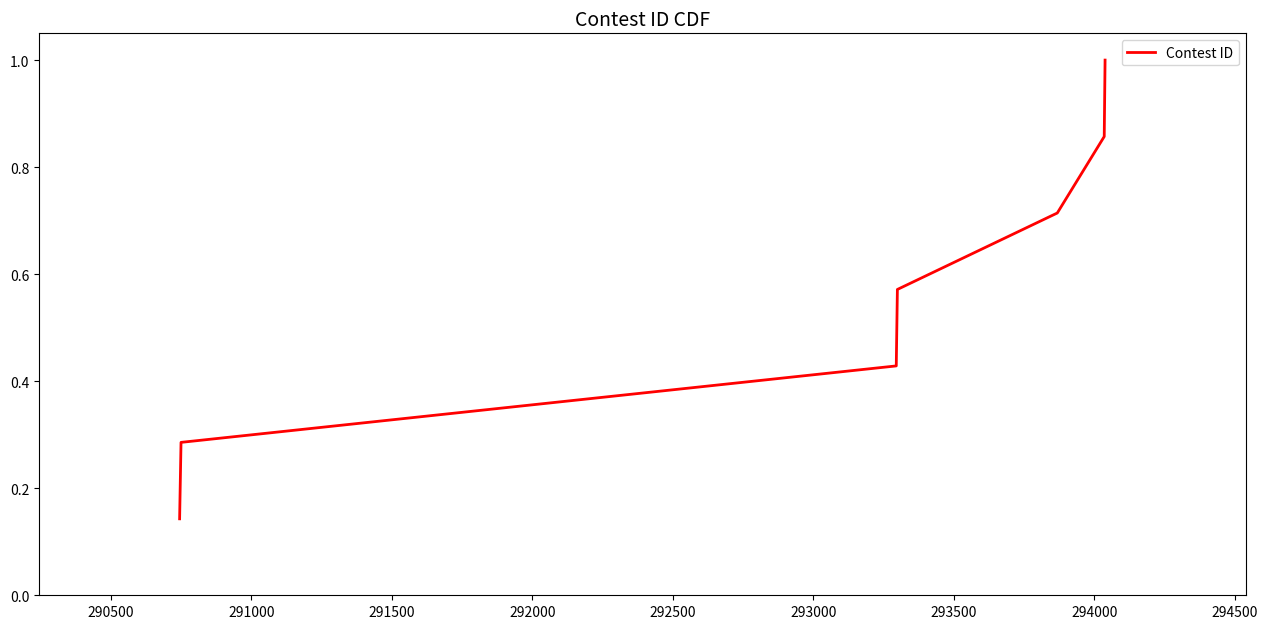

What is the sum of all values?

4.0